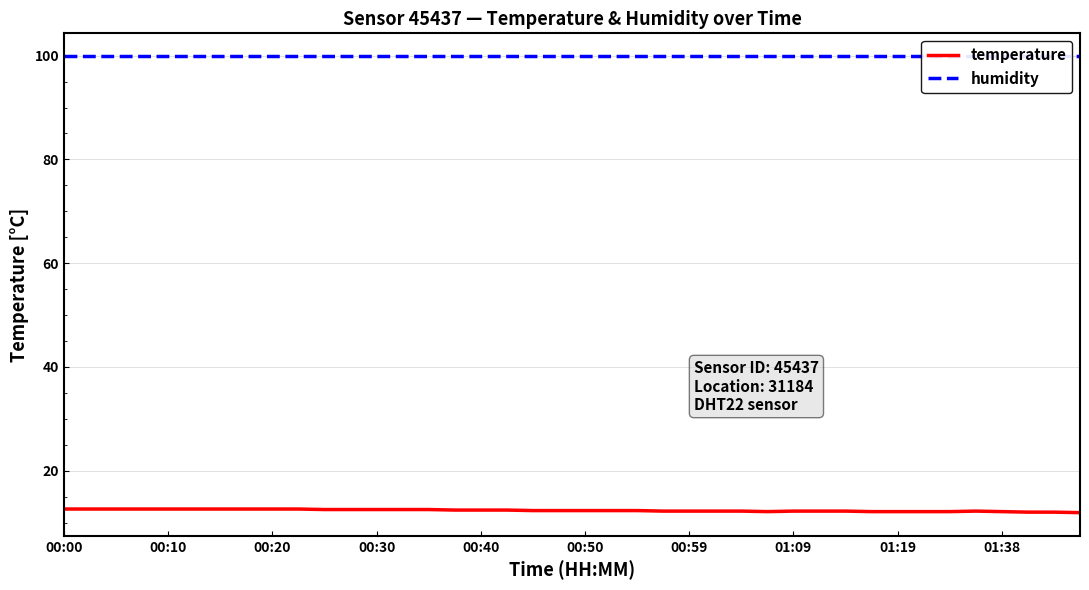

True or false: temperature has a value of 12.5 at 13.

True